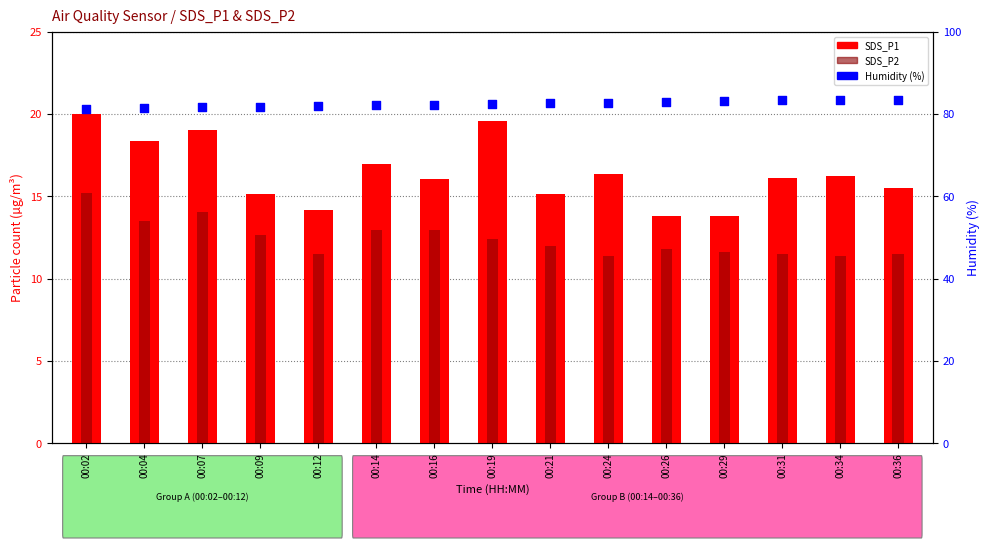

What are all the series names shown in the legend?

SDS_P1, SDS_P2, Humidity